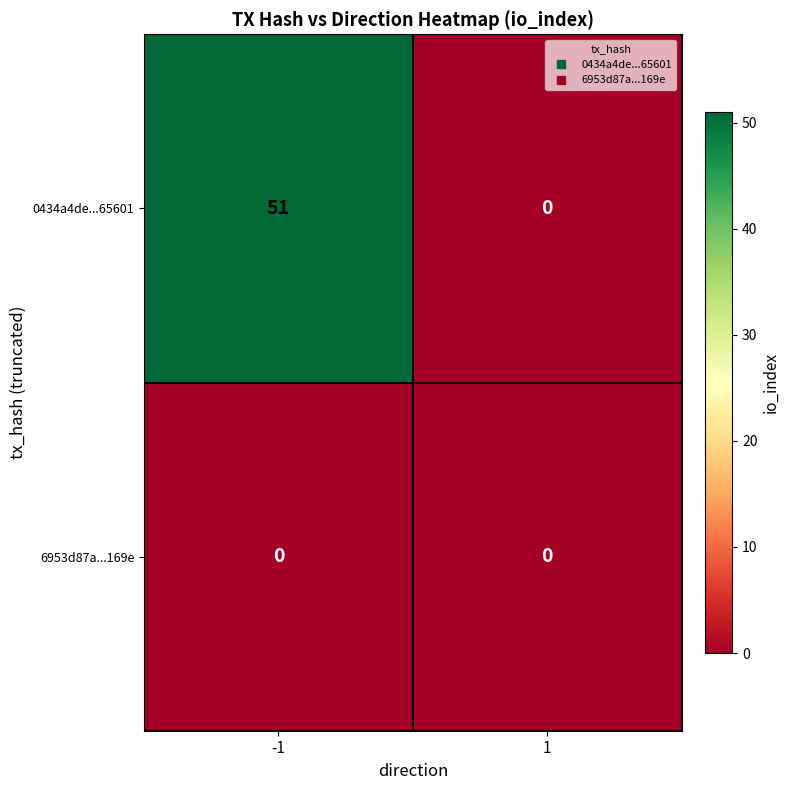

At which category does the chart reach its peak across all series?

-1